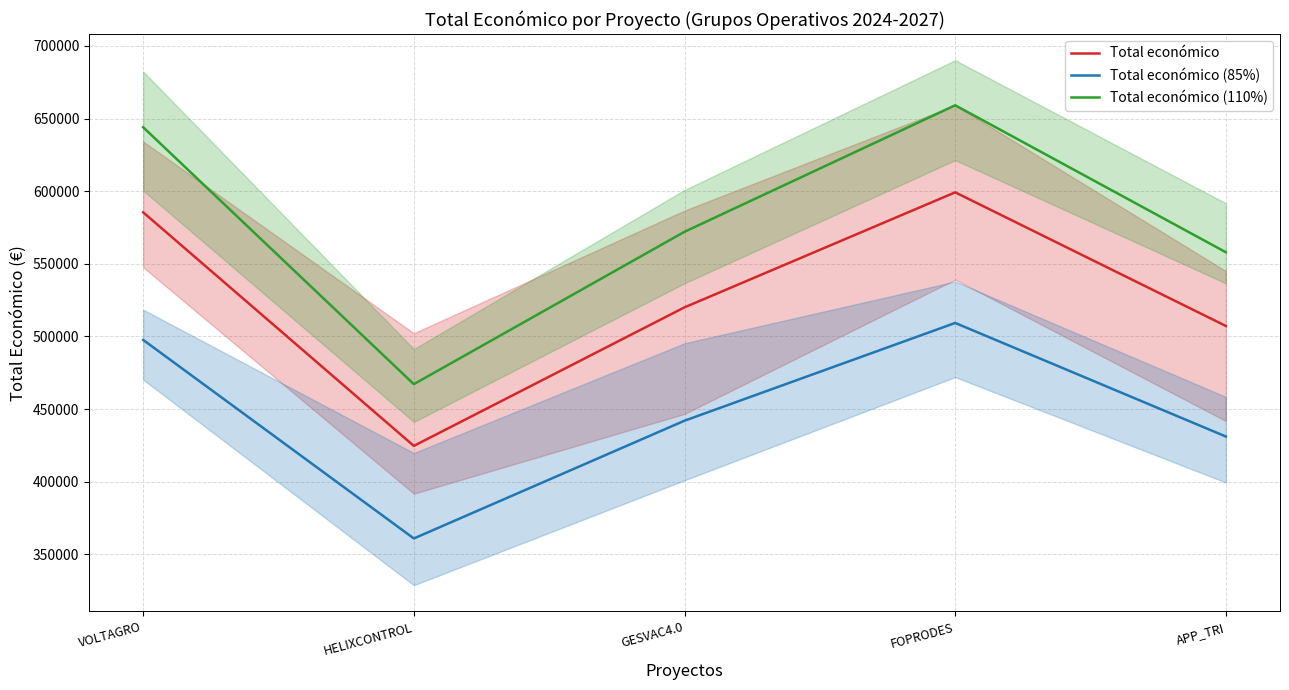

What is the lowest value of the Total económico (85%) series?

361012.0